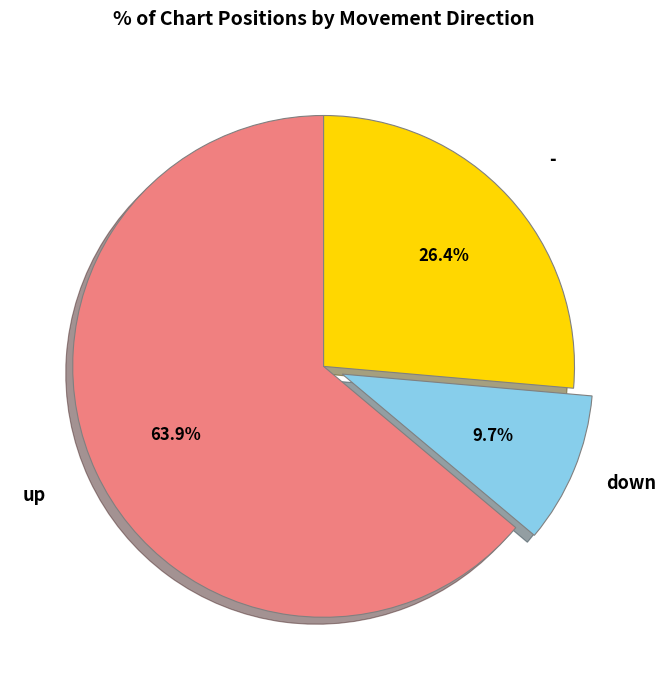

Is there a majority slice in this chart?

Yes